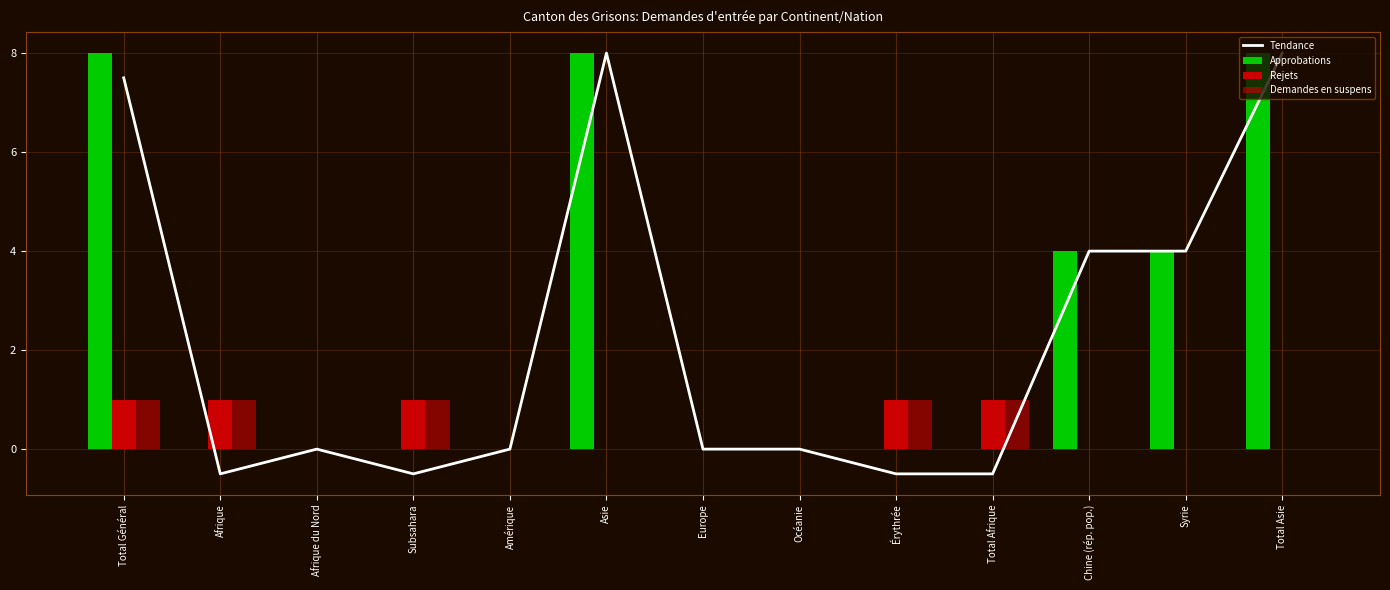

What are all the series names shown in the legend?

Tendance, Approbations, Rejets, Demandes en suspens